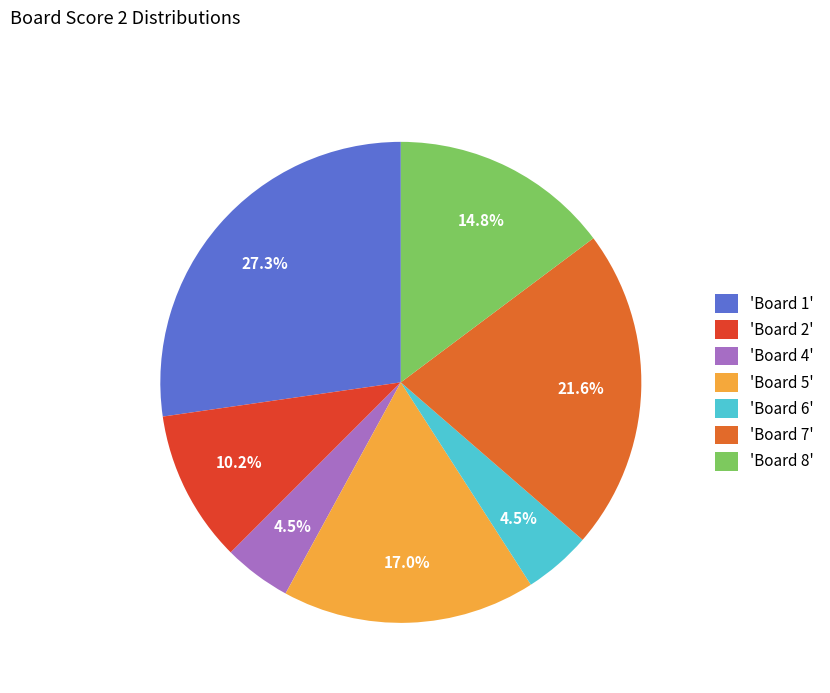

Which category has the biggest portion of the pie?

'Board 1'